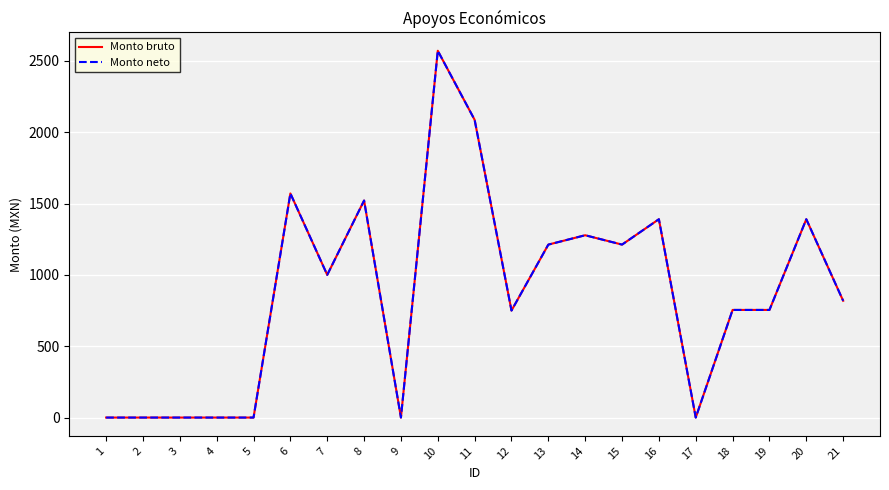

Does the chart have visible grid lines?

Yes